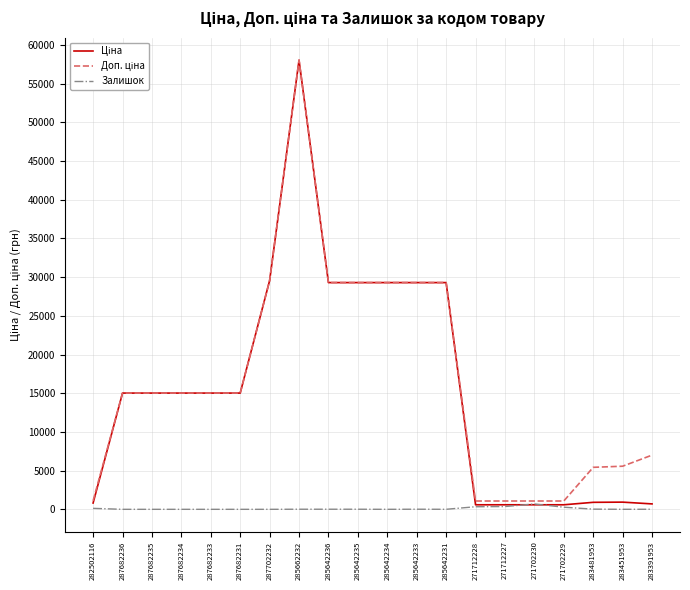

What is the approximate value of Залишок at 283391953?

8.0